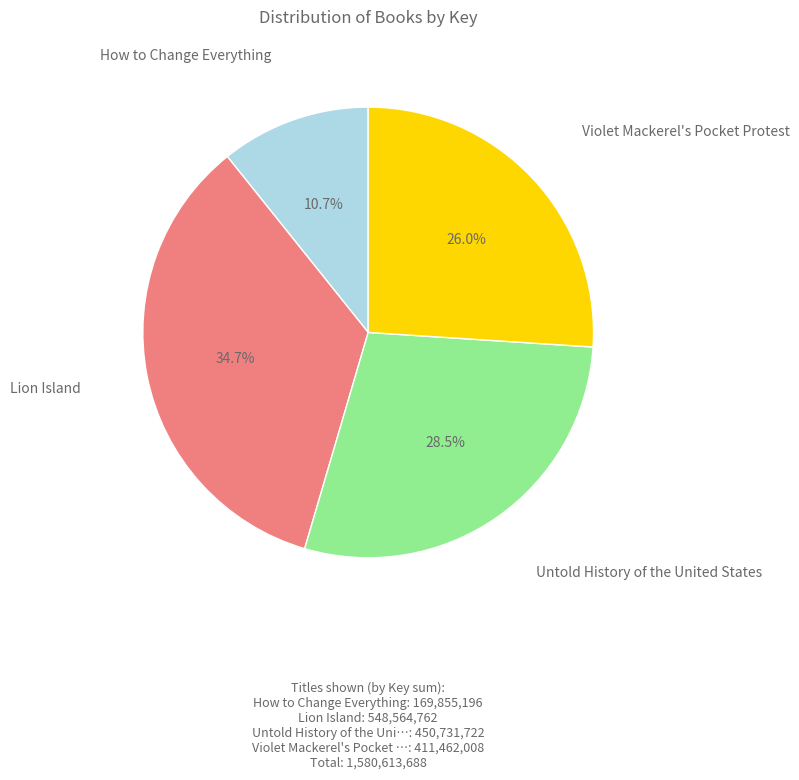

Does any single category account for the majority?

No